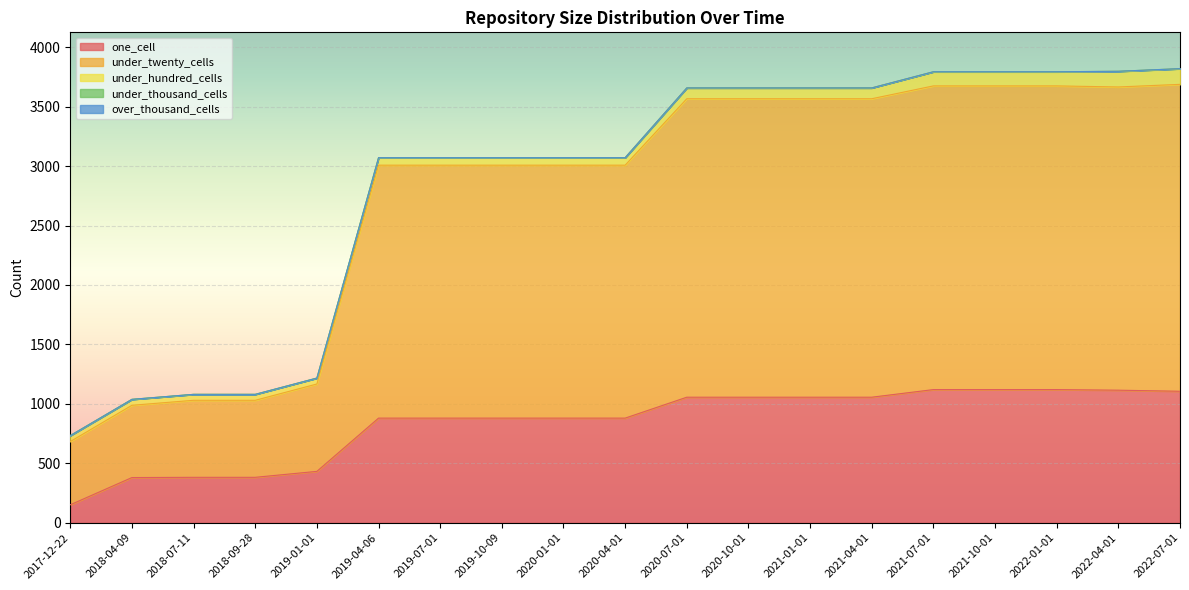

Which series has the widest spread of values?

under_twenty_cells